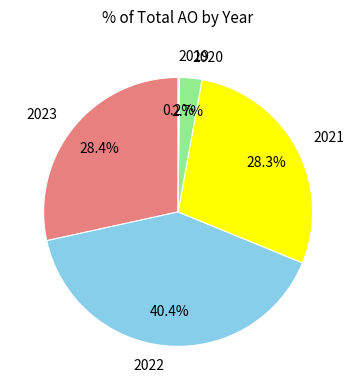

Which slice is the largest?

2022